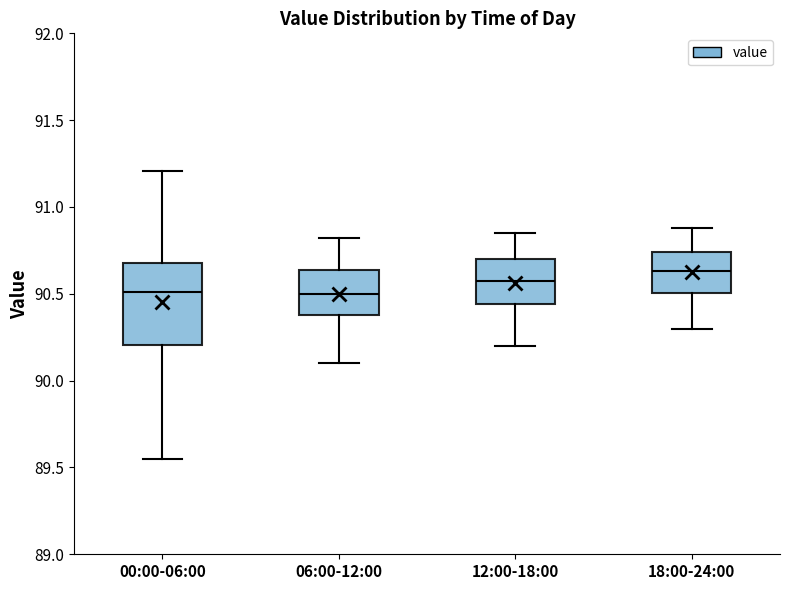

Reading left to right, read every box against the y-axis: the position of its median line, the range the box covers, and the ends of its whiskers. The values are not printed on the chart, so give them approximately, as read against the axis.

00:00-06:00: median 90.50, box 90.20 to 90.70, whiskers 89.55 to 91.20
06:00-12:00: median 90.50, box 90.40 to 90.65, whiskers 90.10 to 90.80
12:00-18:00: median 90.60, box 90.45 to 90.70, whiskers 90.20 to 90.85
18:00-24:00: median 90.65, box 90.50 to 90.75, whiskers 90.30 to 90.90